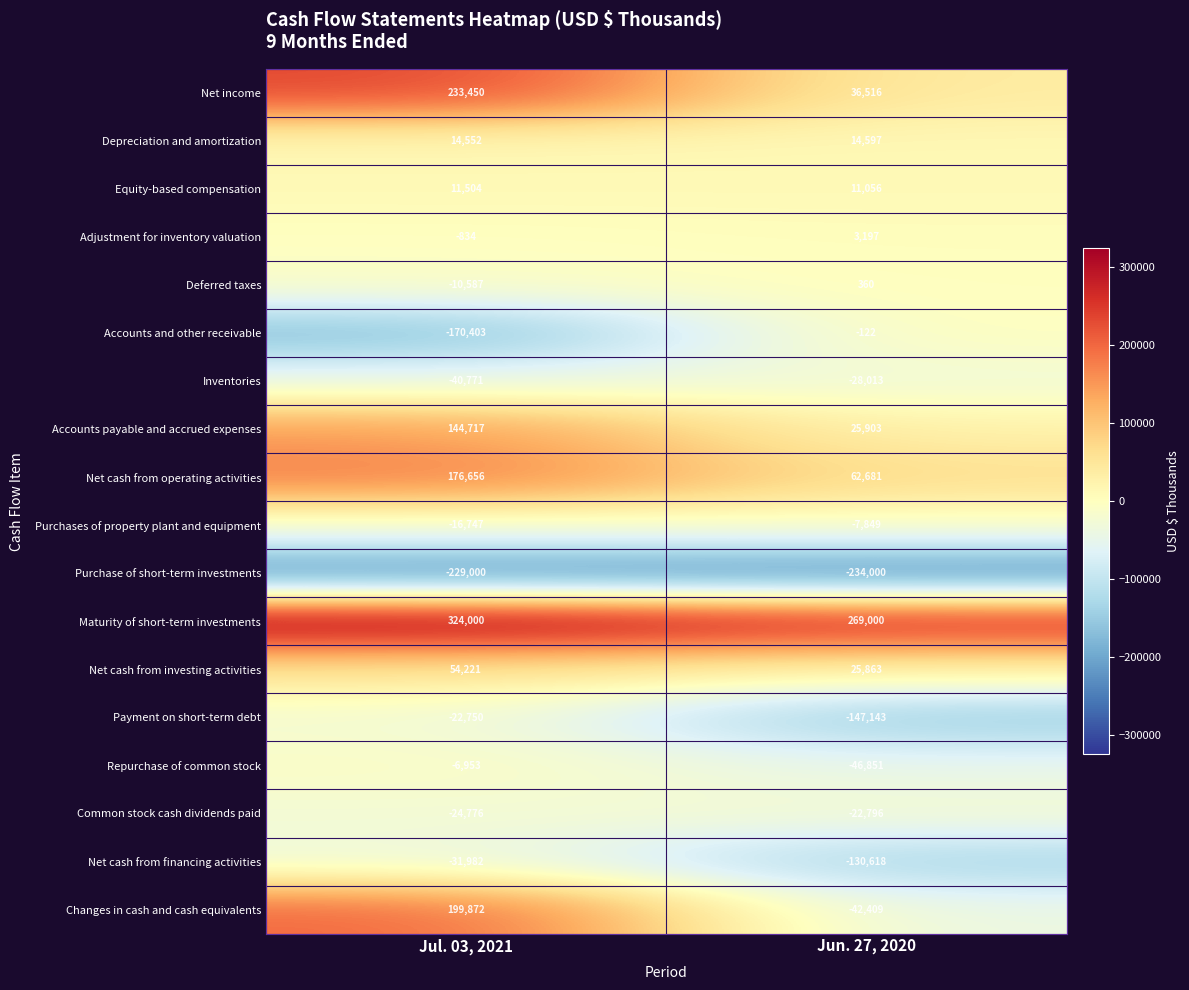

Is the value of Changes in cash and cash equivalents at Jun. 27, 2020 greater than the value of Accounts payable and accrued expenses at Jun. 27, 2020?

No